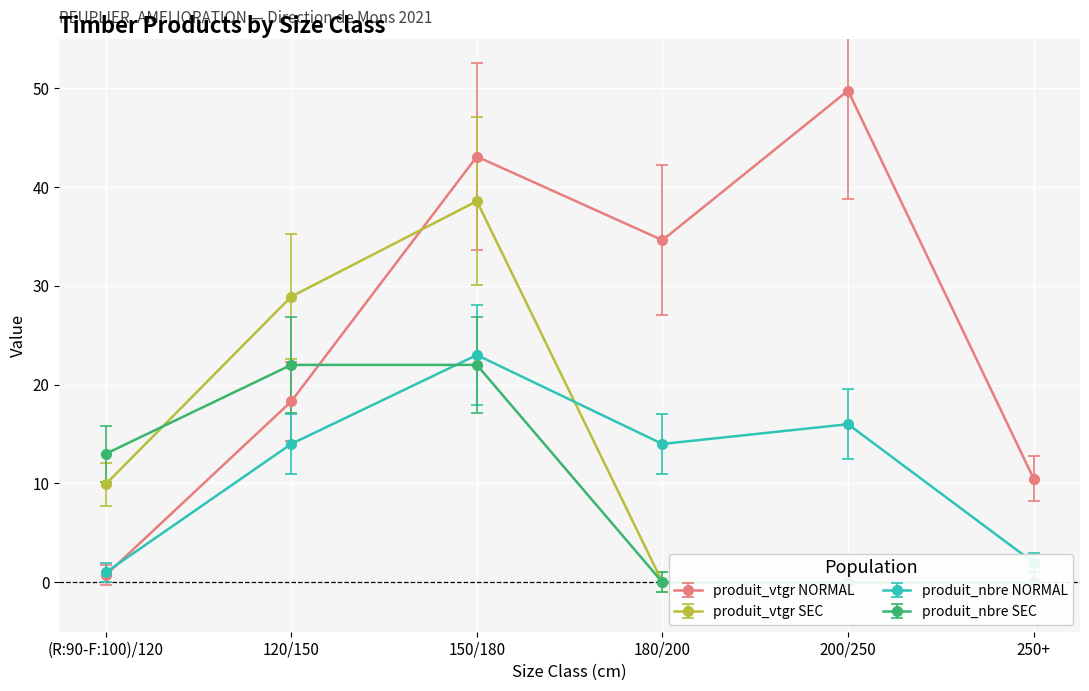

Reading left to right, extract all data points from this chart.

produit_vtgr NORMAL: 0.7	18.3	43.1	34.6	49.8	10.5
produit_vtgr SEC: 9.9	28.9	38.6	0.0	0.0	0.0
produit_nbre NORMAL: 1.0	14.0	23.0	14.0	16.0	2.0
produit_nbre SEC: 13.0	22.0	22.0	0.0	0.0	0.0